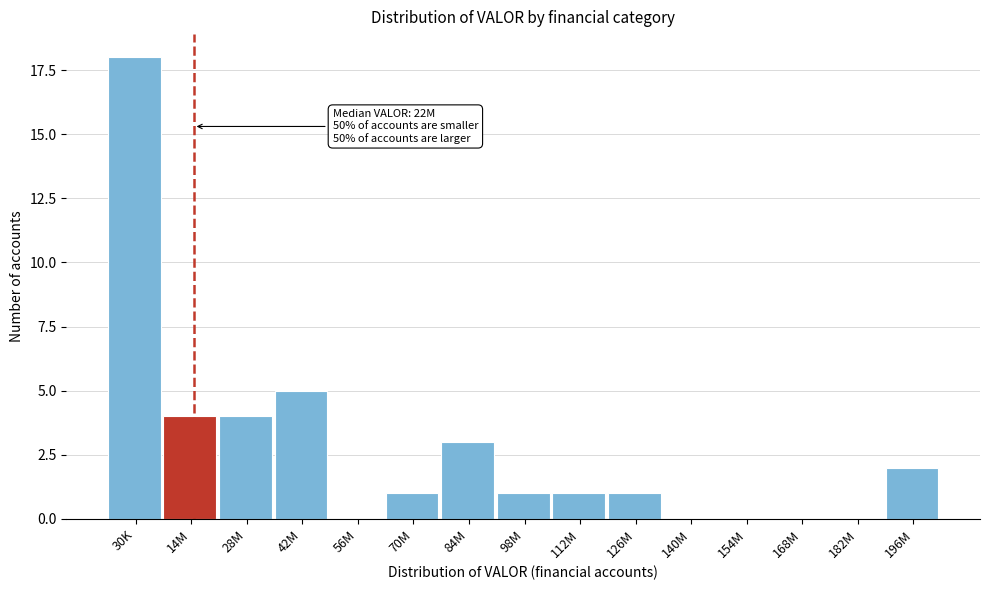

Reading right to left, list all the values displayed in this chart.

196M=2	182M=0	168M=0	154M=0	140M=0	126M=1	112M=1	98M=1	84M=3	70M=1	56M=0	42M=5	28M=4	14M=4	30K=18